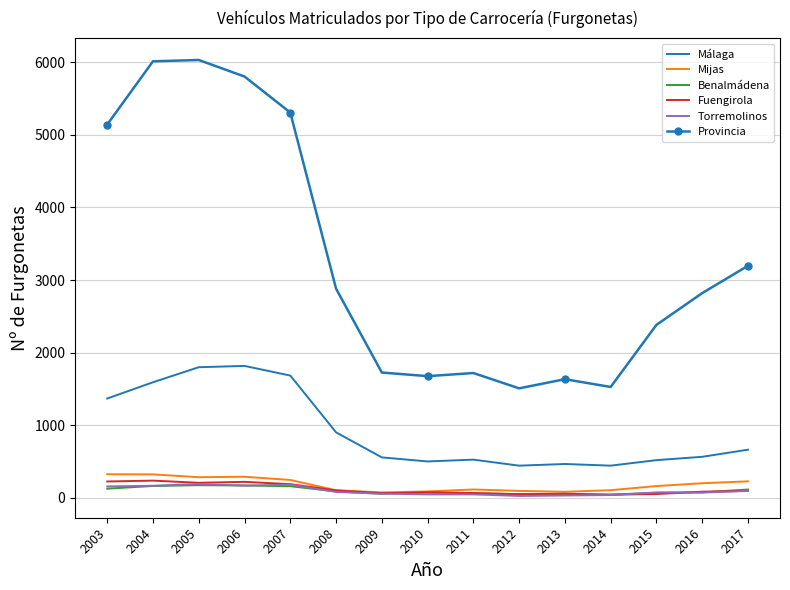

Where does the Provincia series first go above 2820?

2003